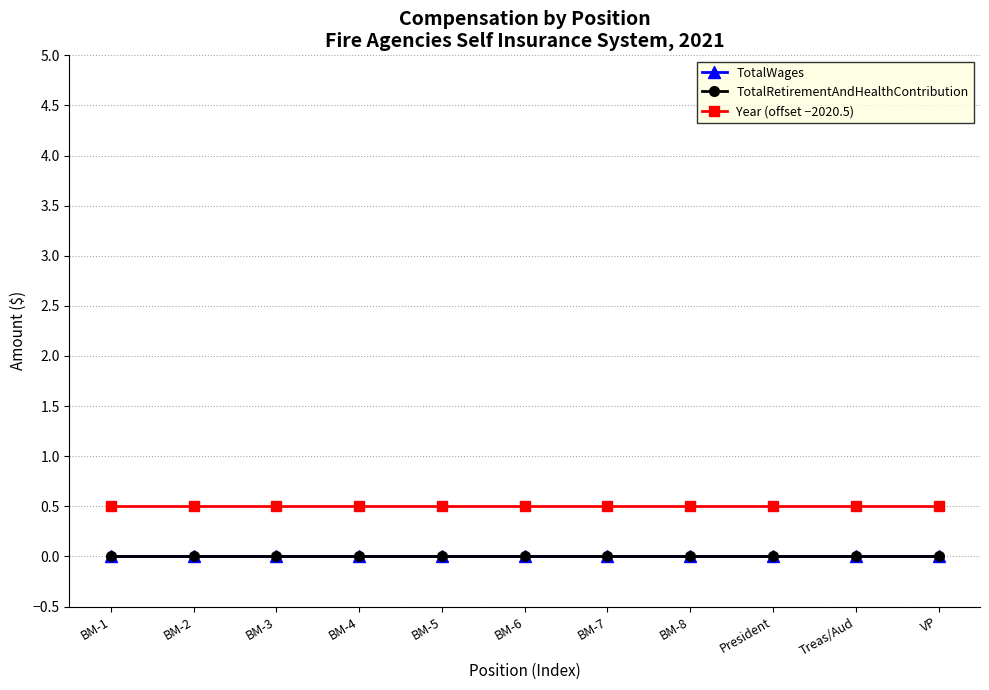

Is this an area chart (filled region under the line)?

No